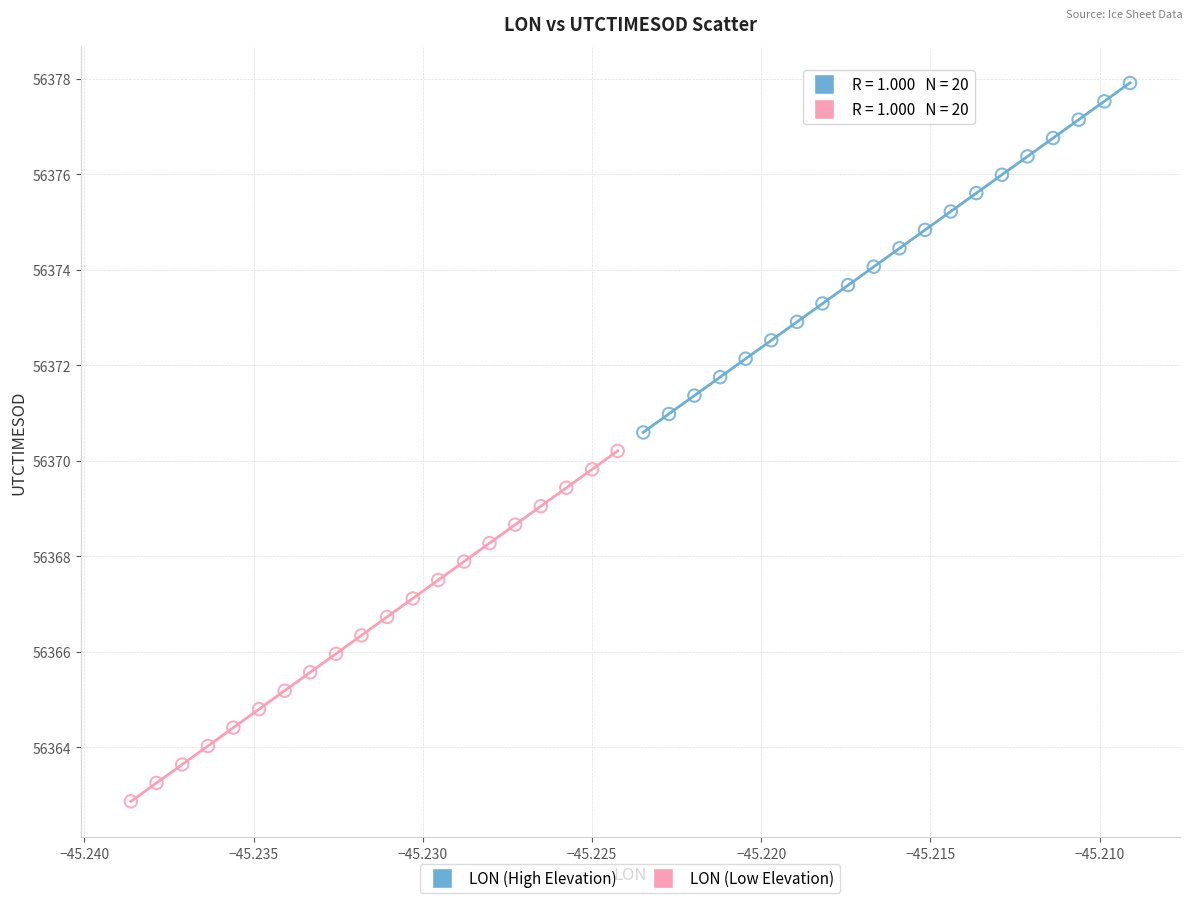

Which series reaches the minimum Y coordinate?

LON (Low Elevation)